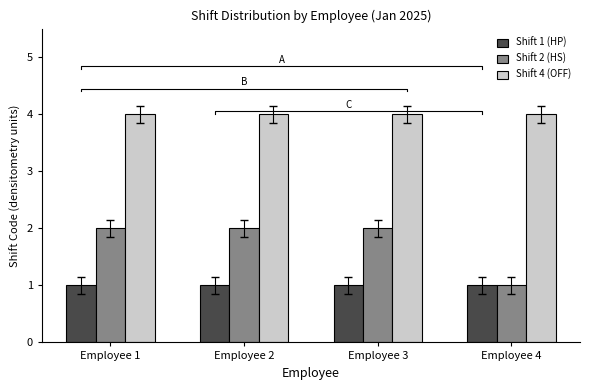

What is the minimum value for Shift 4 (OFF)?

4